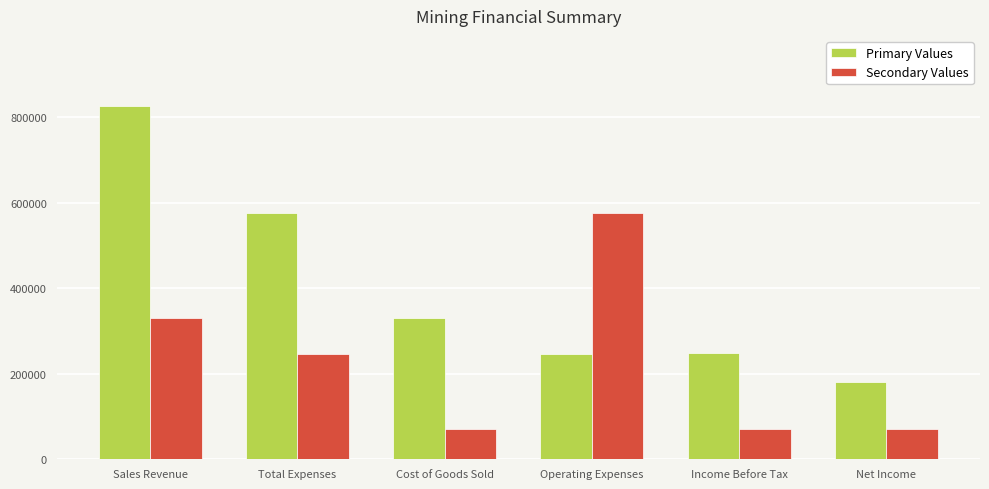

List the series in order of their peak value, lowest first.

Secondary Values, Primary Values